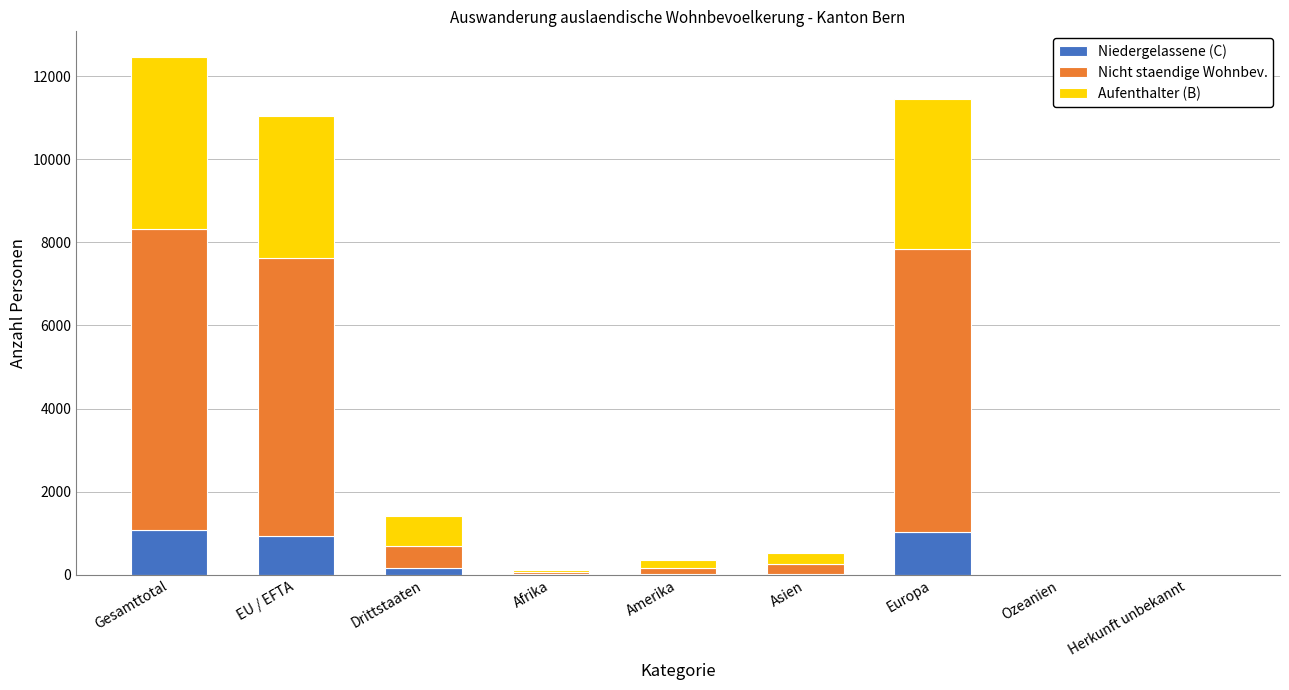

What are all the series names shown in the legend?

Niedergelassene (C), Nicht staendige Wohnbev., Aufenthalter (B)